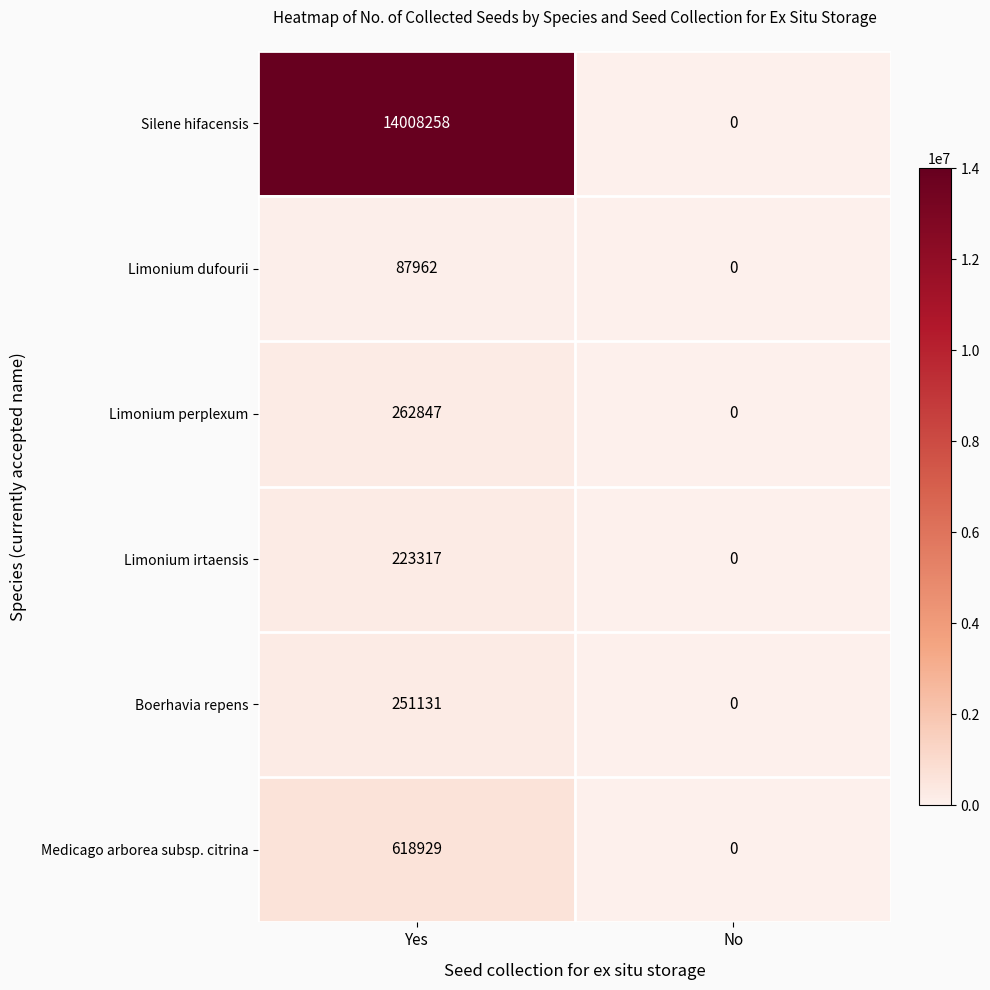

At how many categories does at least one series exceed 7770549?

1